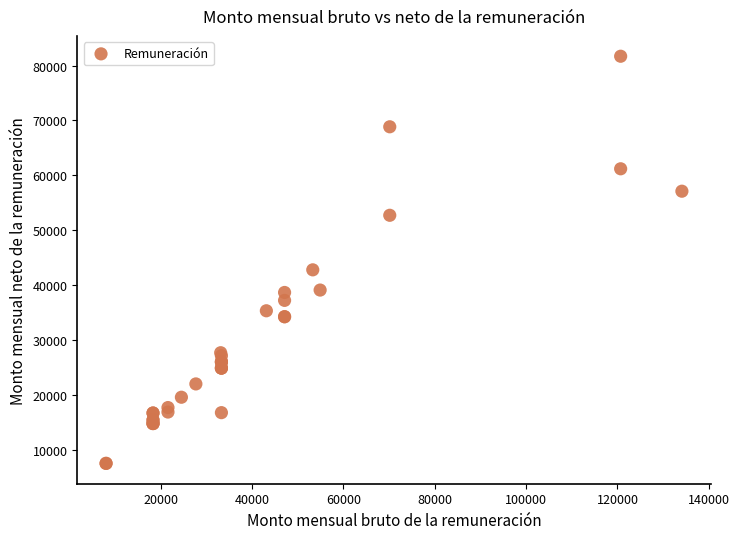

What Y value in the scatter plot is closest to 44589?

42761.0